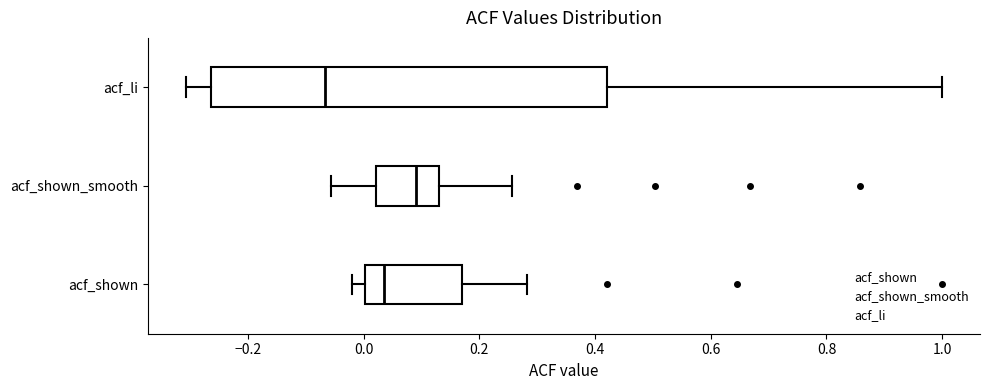

Reading bottom to top, read every box against the x-axis: the position of its median line, the range the box covers, and the ends of its whiskers. The values are not printed on the chart, so give them approximately, as read against the axis.

acf_shown: median 0.04, box 0.00 to 0.16, whiskers -0.02 to 0.28
acf_shown_smooth: median 0.10, box 0.02 to 0.14, whiskers -0.06 to 0.26
acf_li: median -0.06, box -0.26 to 0.42, whiskers -0.30 to 1.00